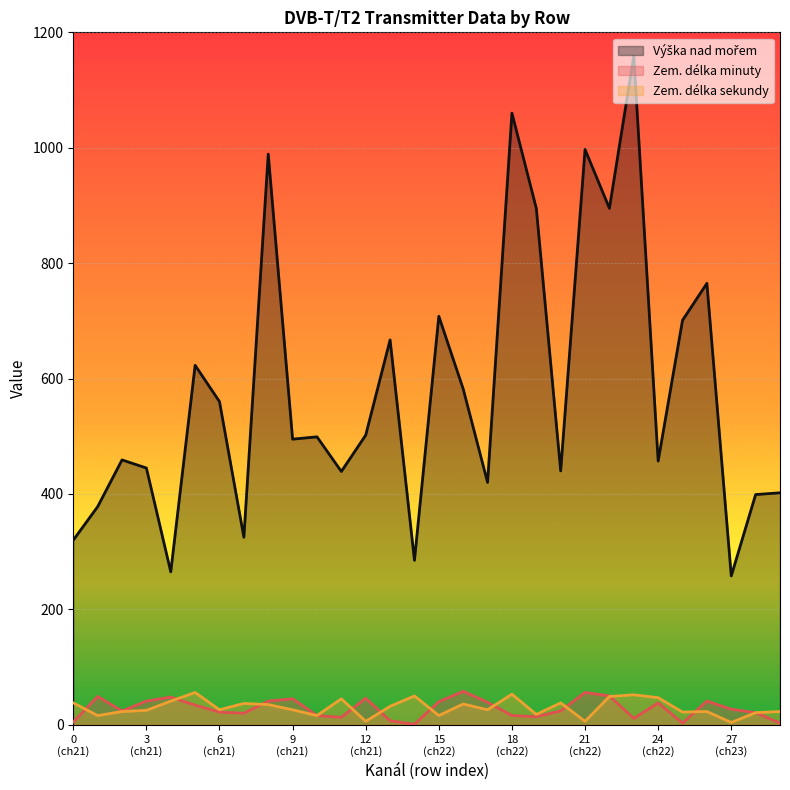

Between 22 and 23, which series saw the biggest shift?

Výška nad mořem